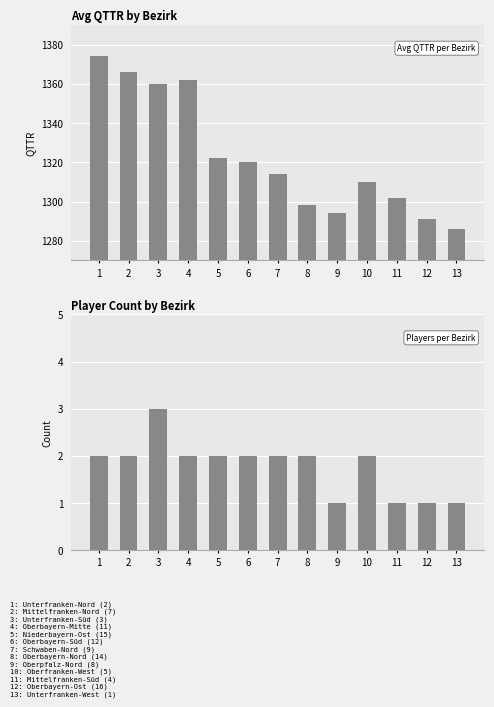

Where does the Avg QTTR series first go above 1314?

1